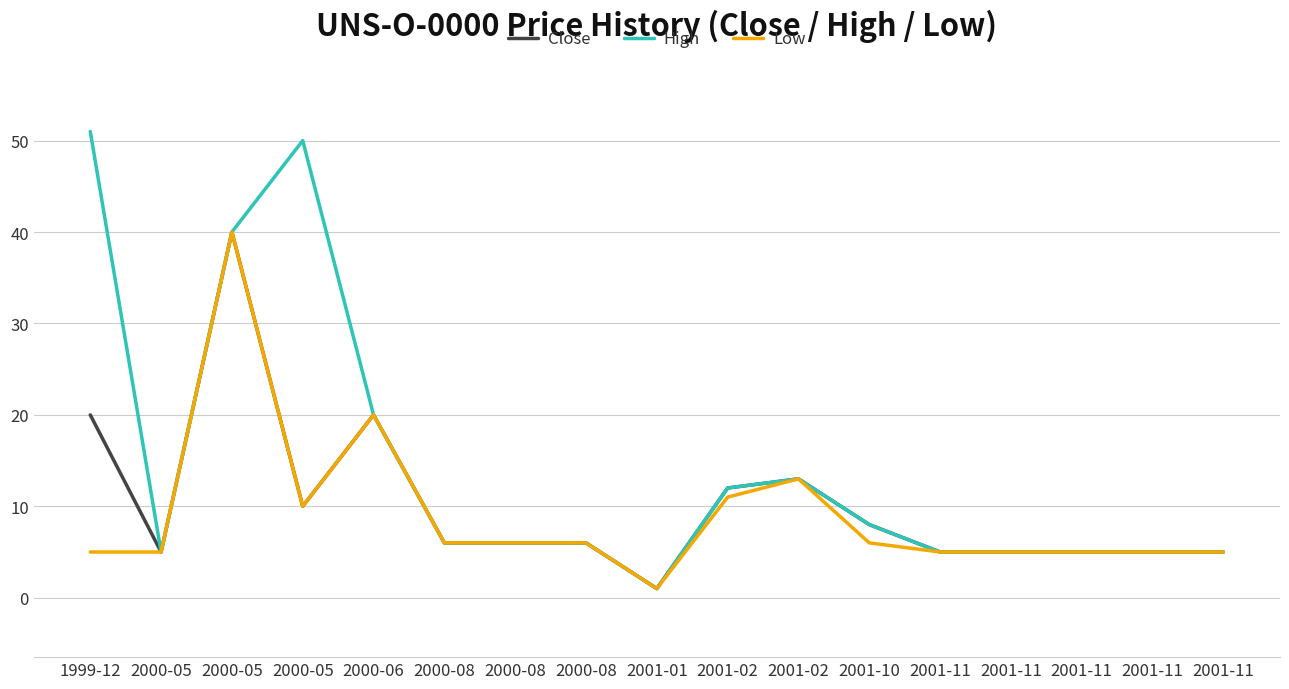

Which category has the lowest value in the Close series?

2001-01